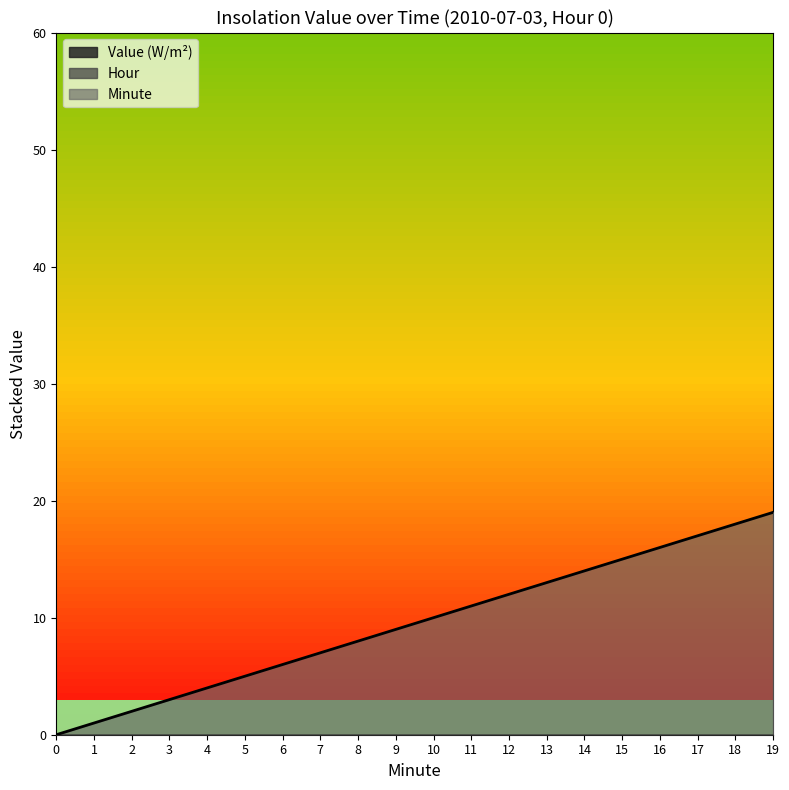

Which series has the largest range (max minus min)?

Minute